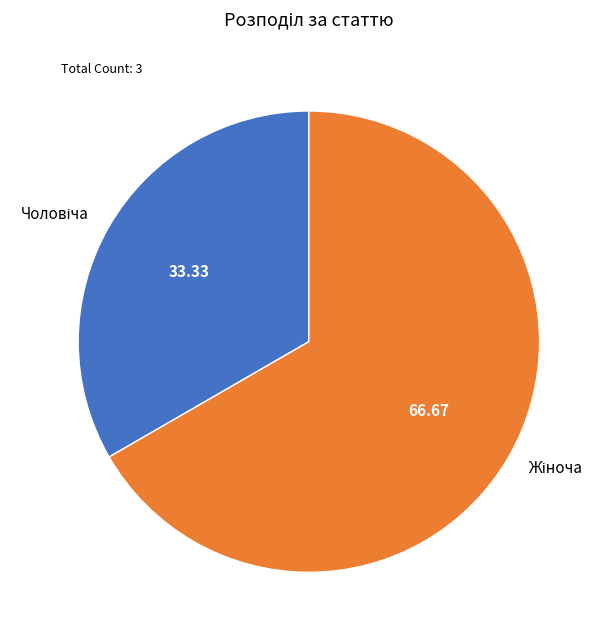

Is there a majority slice in this chart?

Yes